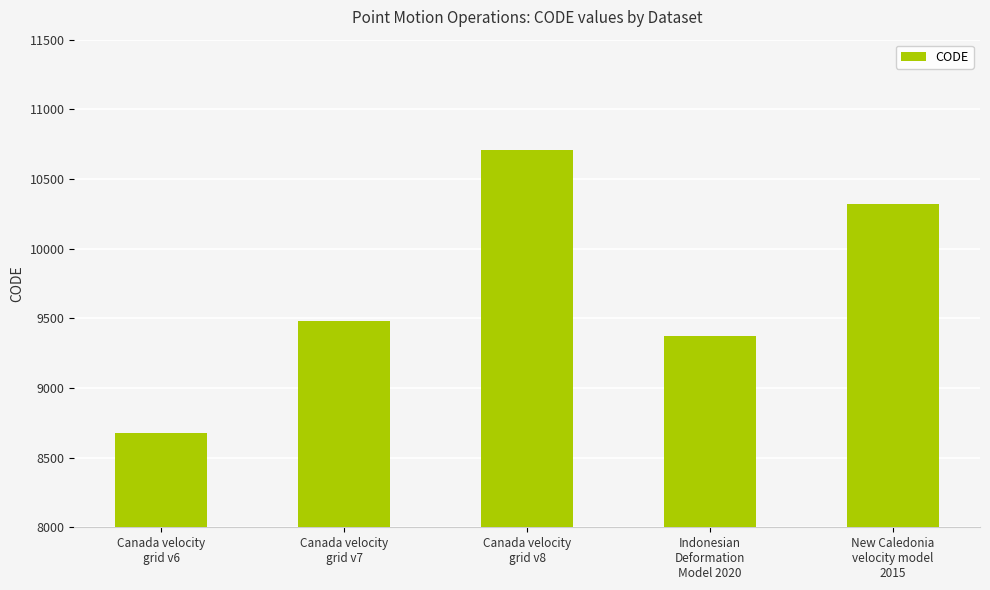

Does the chart contain stacked bars?

No